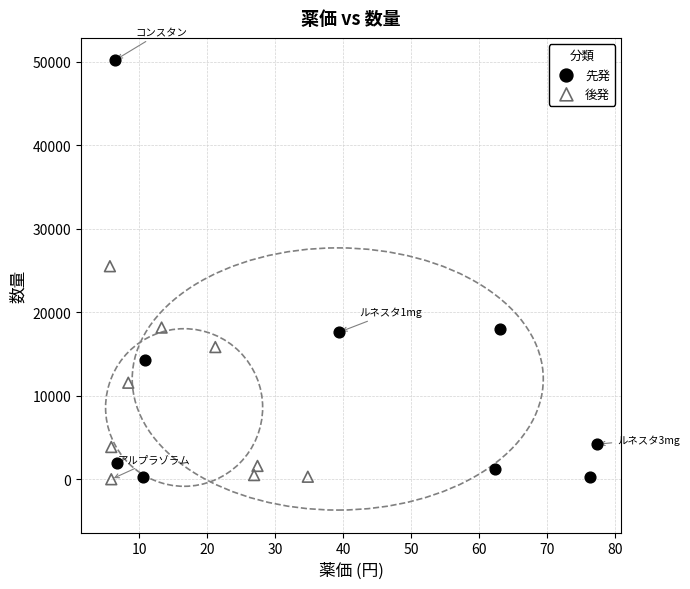

What are all the series names shown in the legend?

先発, 後発